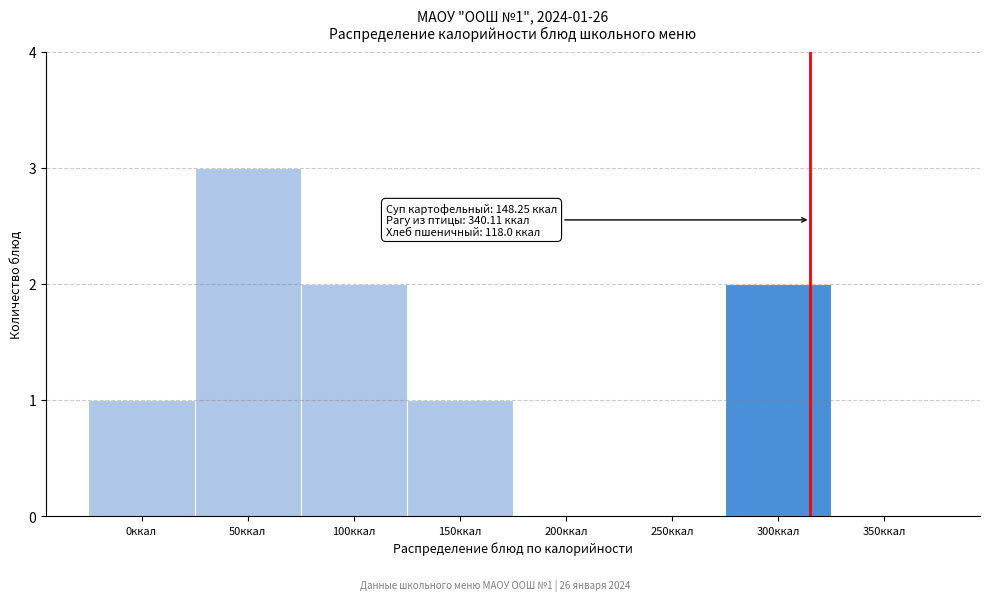

Reading left to right, extract all data points from this chart.

0ккал=1	50ккал=3	100ккал=2	150ккал=1	200ккал=0	250ккал=0	300ккал=2	350ккал=0